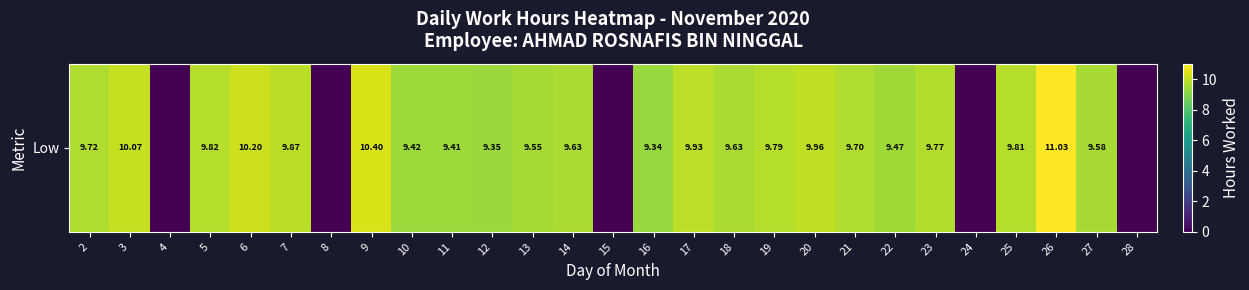

Reading right to left, what are all the values shown in this chart?

0.0	9.6	11.0	9.8	0.0	9.8	9.5	9.7	10.0	9.8	9.6	9.9	9.3	0.0	9.6	9.6	9.3	9.4	9.4	10.4	0.0	9.9	10.2	9.8	0.0	10.1	9.7